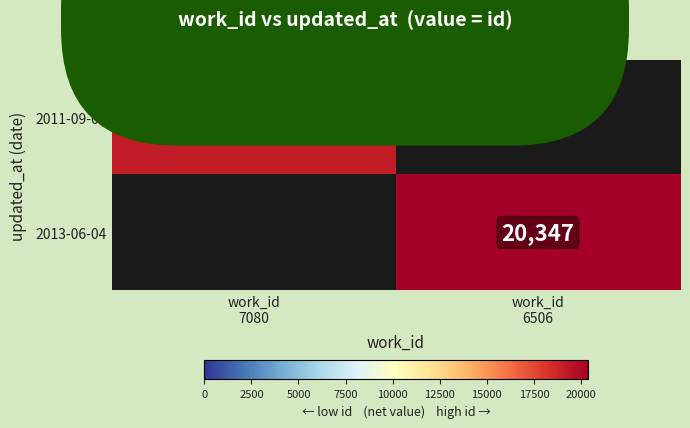

At how many categories does at least one series exceed 10080?

2